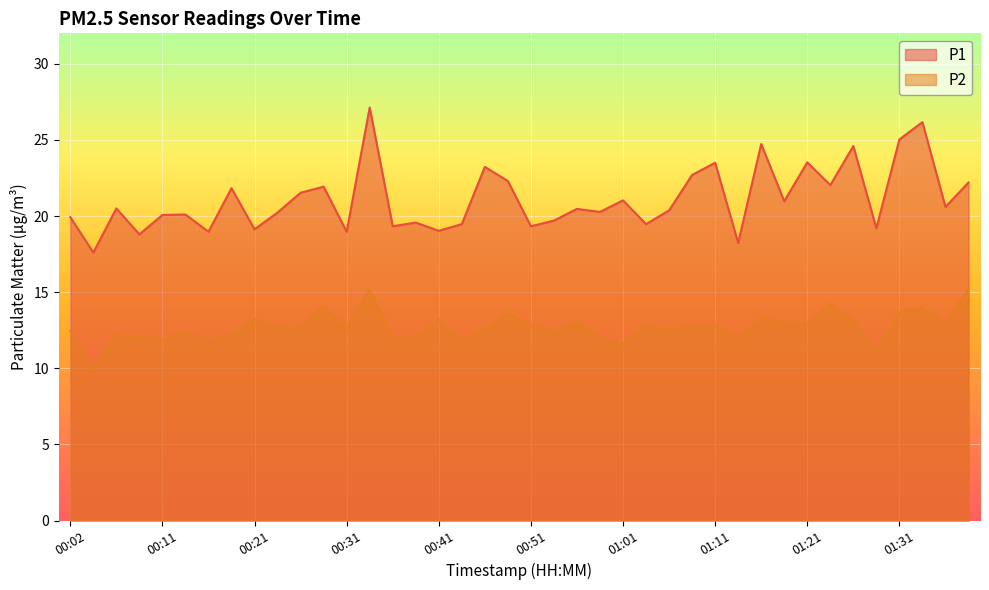

What are all the series names shown in the legend?

P1, P2